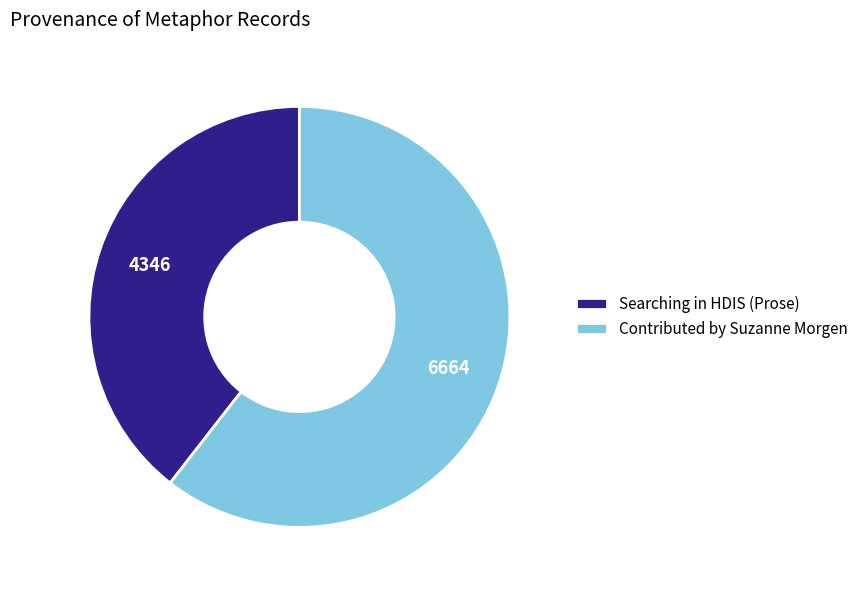

Count the number of slices in the pie.

2